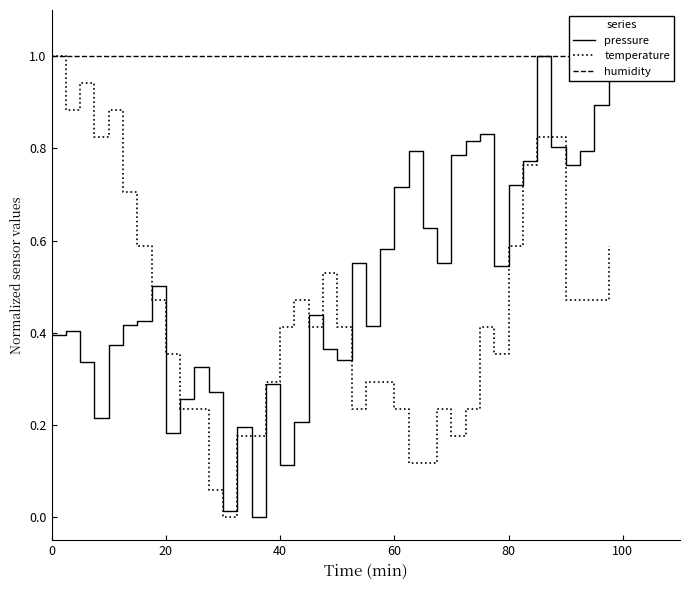

How many data points in temperature are above 0?

39